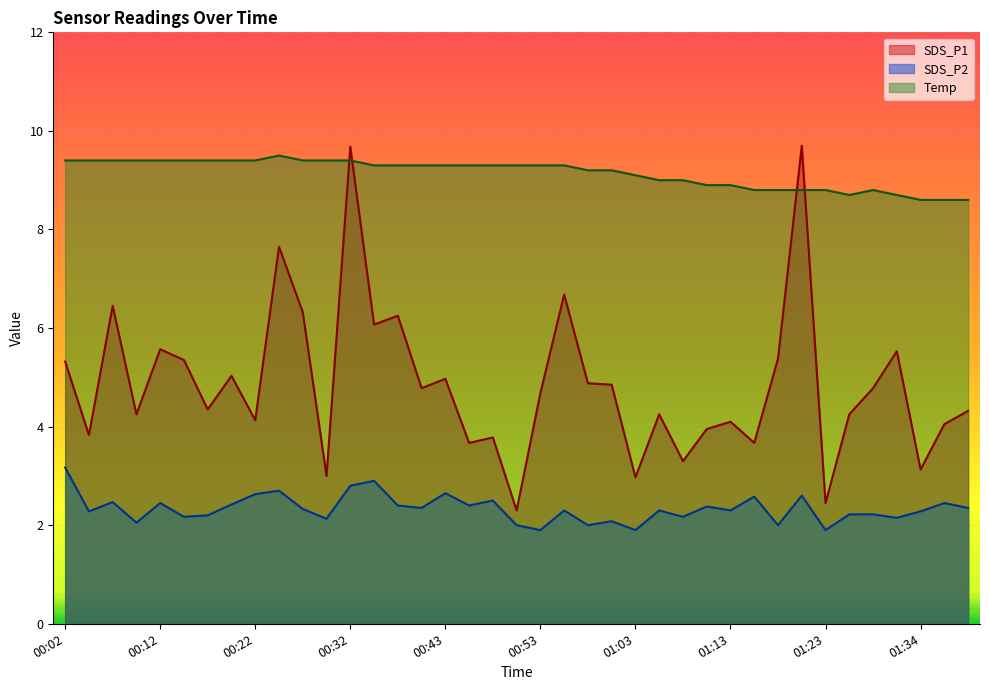

What value does the SDS_P2 series have at 00:56?

2.3